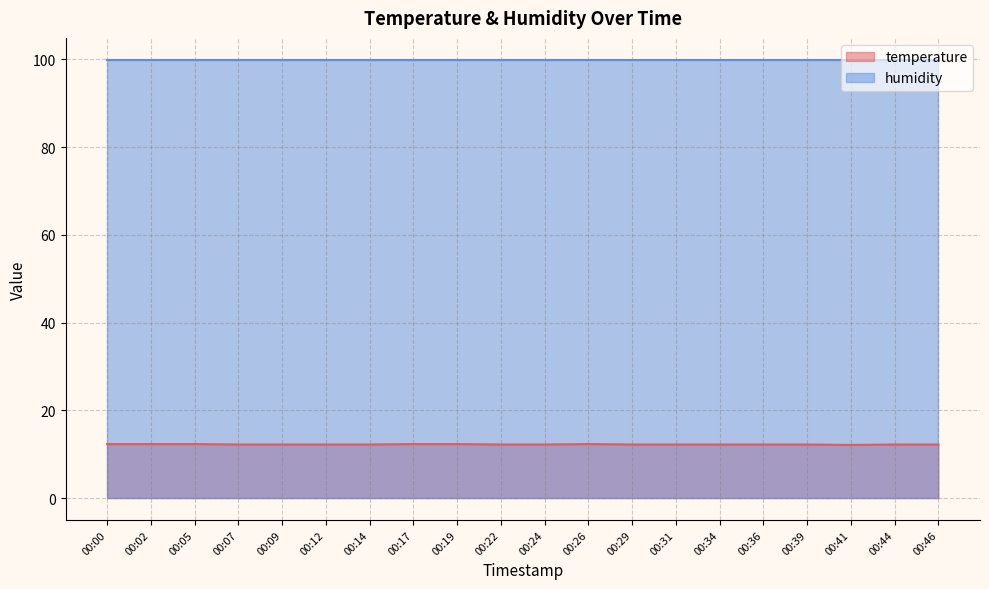

Does the chart display data point markers on the line(s)?

No